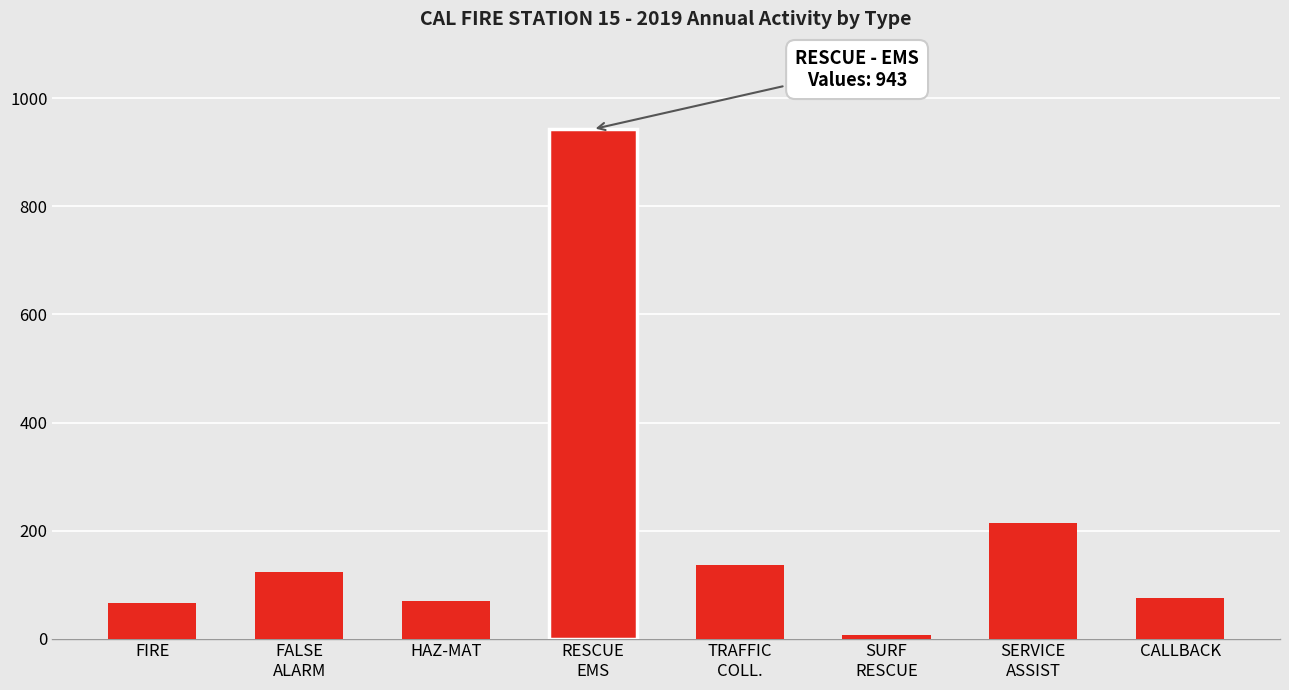

What value does the data have at FALSE
ALARM, to the nearest 10?

120